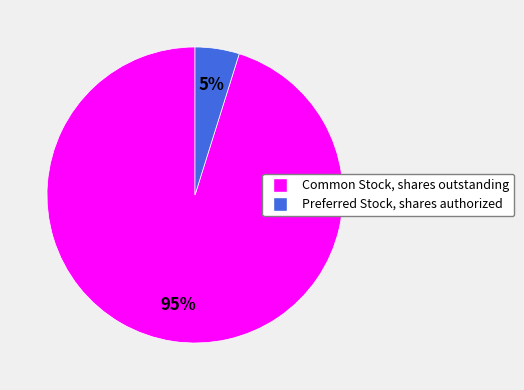

Do Common Stock, shares outstanding and Preferred Stock, shares authorized together represent more than half of the pie?

Yes